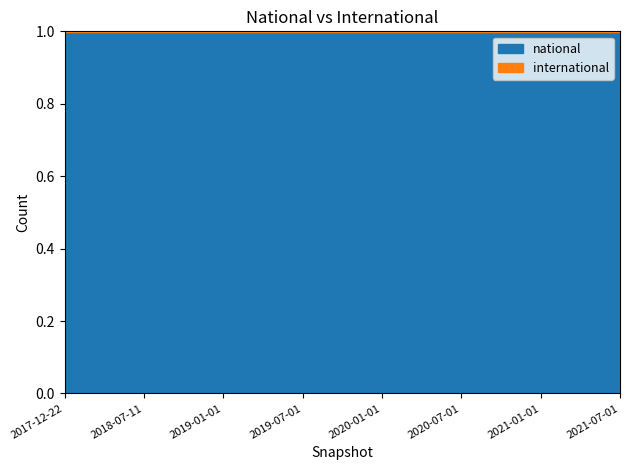

What are all the series names shown in the legend?

national, international